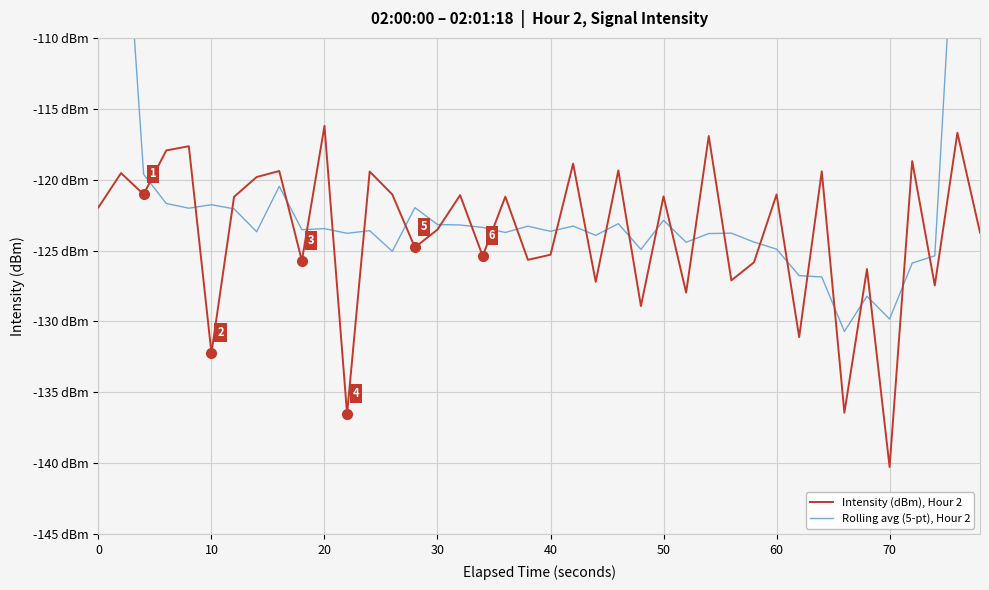

Reading left to right, transcribe all the data shown in this chart.

Intensity (dBm), Hour 2: -122.0	-119.5	-121.0	-117.9	-117.6	-132.2	-121.2	-119.8	-119.4	-125.7	-116.2	-136.5	-119.4	-121.0	-124.8	-123.5	-121.1	-125.4	-121.2	-125.7	-125.3	-118.9	-127.2	-119.3	-128.9	-121.2	-128.0	-116.9	-127.1	-125.8	-121.0	-131.1	-119.4	-136.4	-126.3	-140.3	-118.7	-127.5	-116.7	-123.7
Rolling avg (5-pt), Hour 2: -72.5	-96.1	-119.6	-121.7	-122.0	-121.8	-122.1	-123.7	-120.5	-123.5	-123.5	-123.8	-123.6	-125.1	-122.0	-123.2	-123.2	-123.4	-123.7	-123.3	-123.6	-123.3	-123.9	-123.1	-124.9	-122.9	-124.4	-123.8	-123.8	-124.4	-124.9	-126.8	-126.9	-130.7	-128.2	-129.8	-125.9	-125.4	-97.3	-73.6